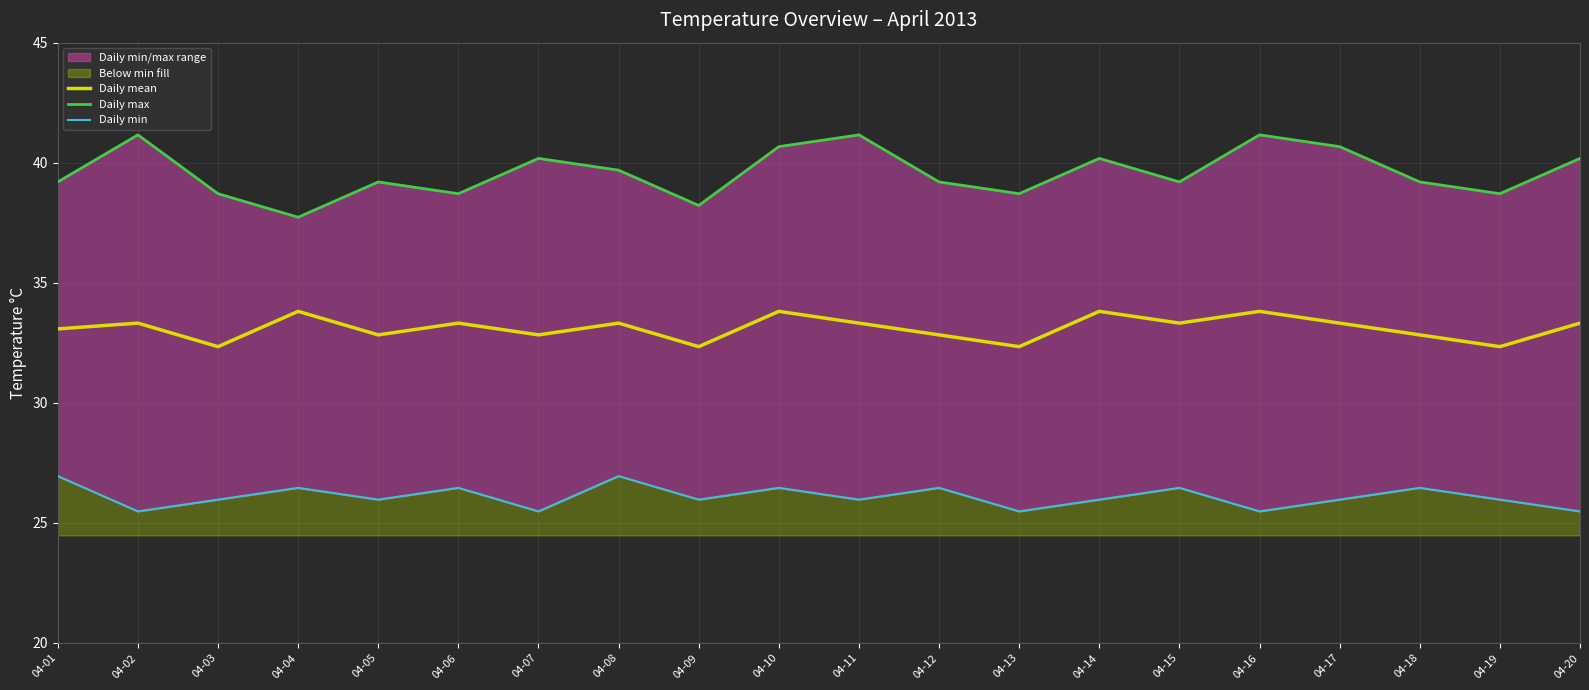

In Daily max, how many points are higher than both neighbors (excluding endpoints)?

6